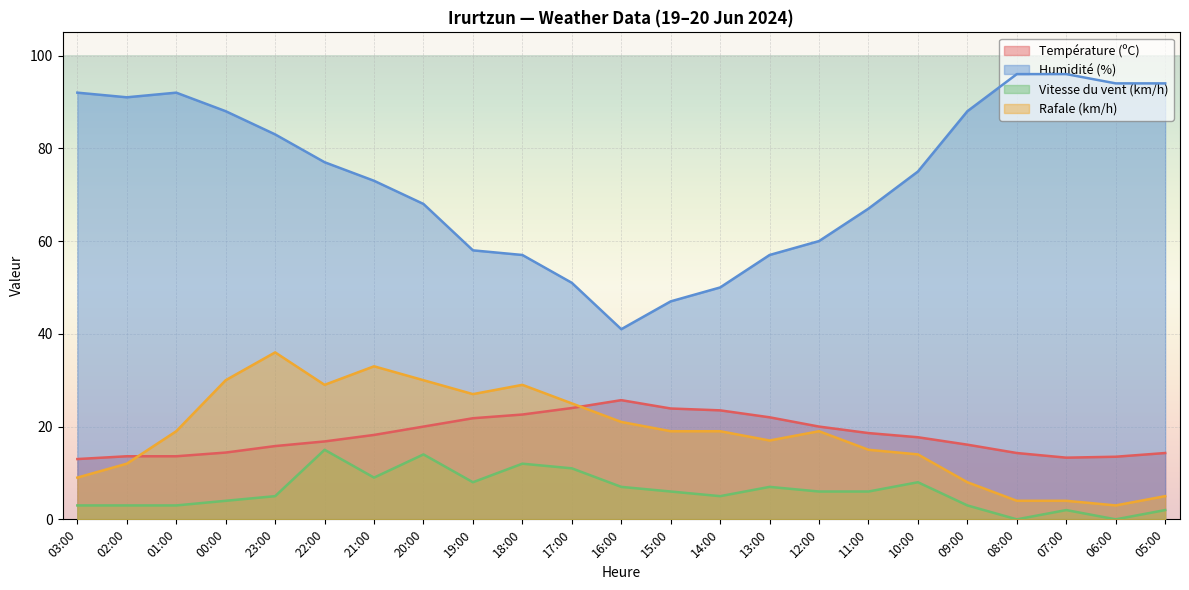

What is the greatest value displayed?

96.0